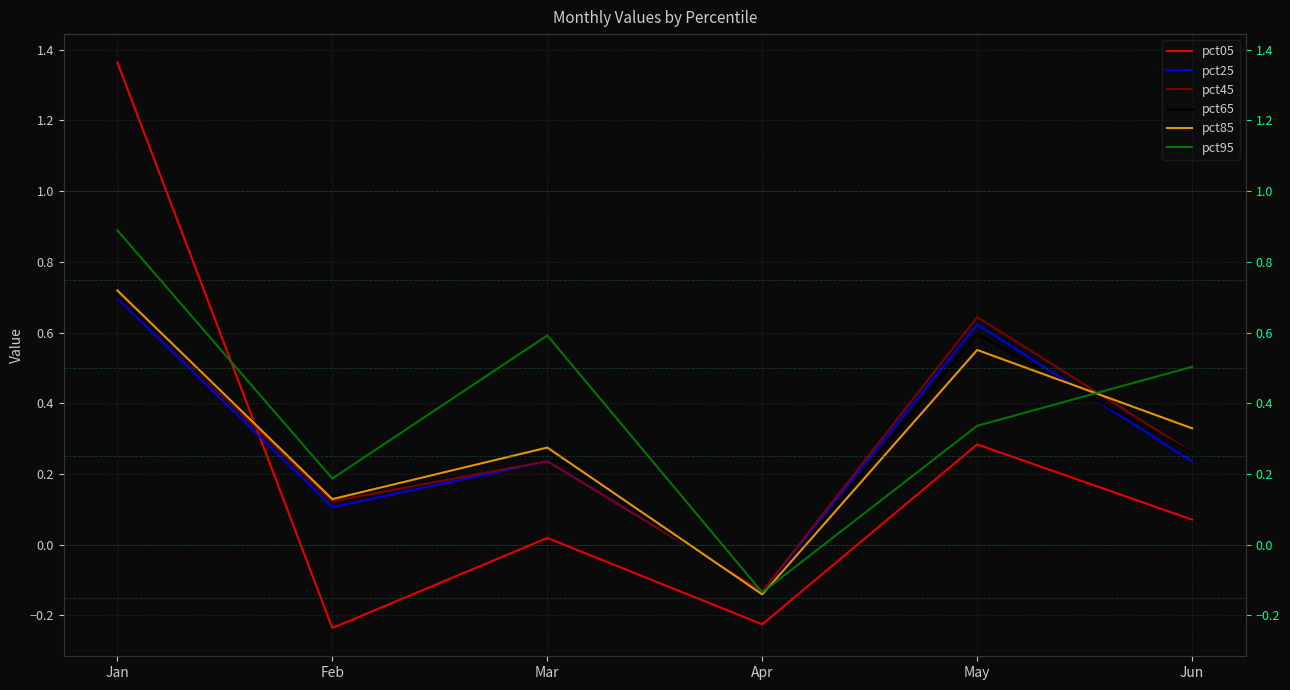

What is the greatest value displayed?

1.4